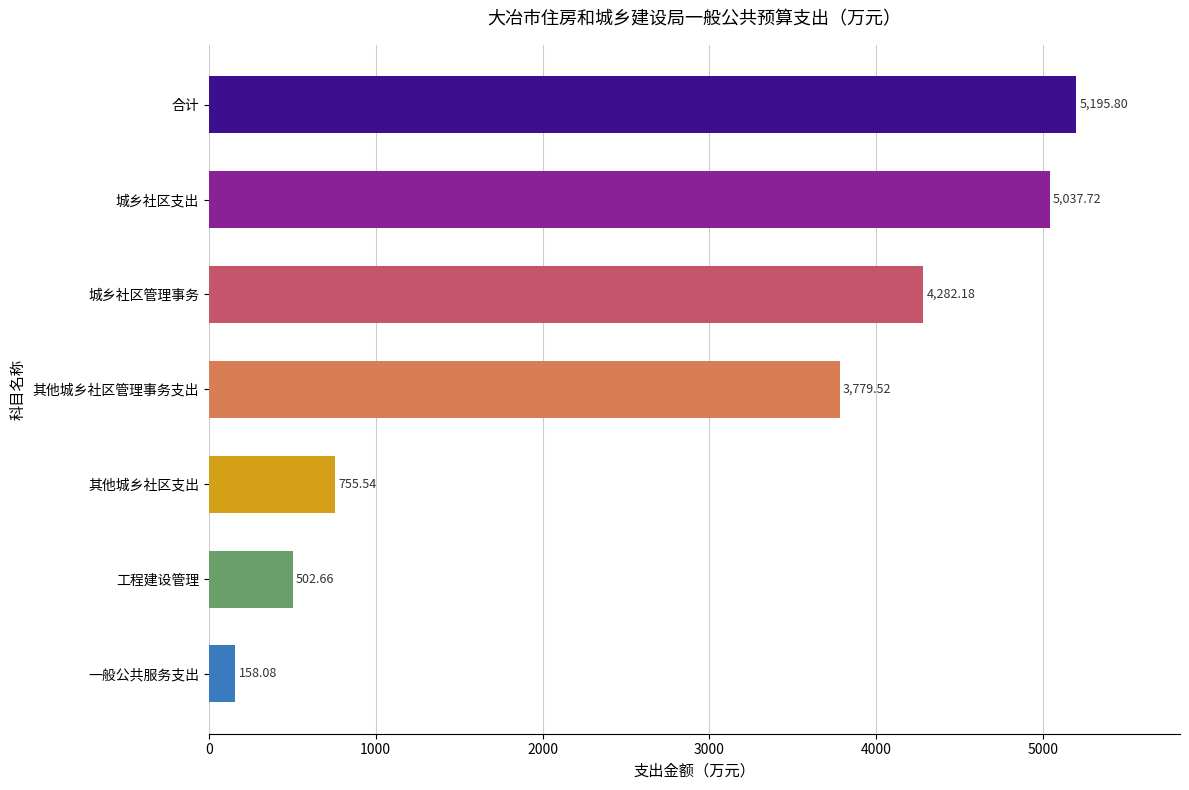

How many series are shown in this chart?

1